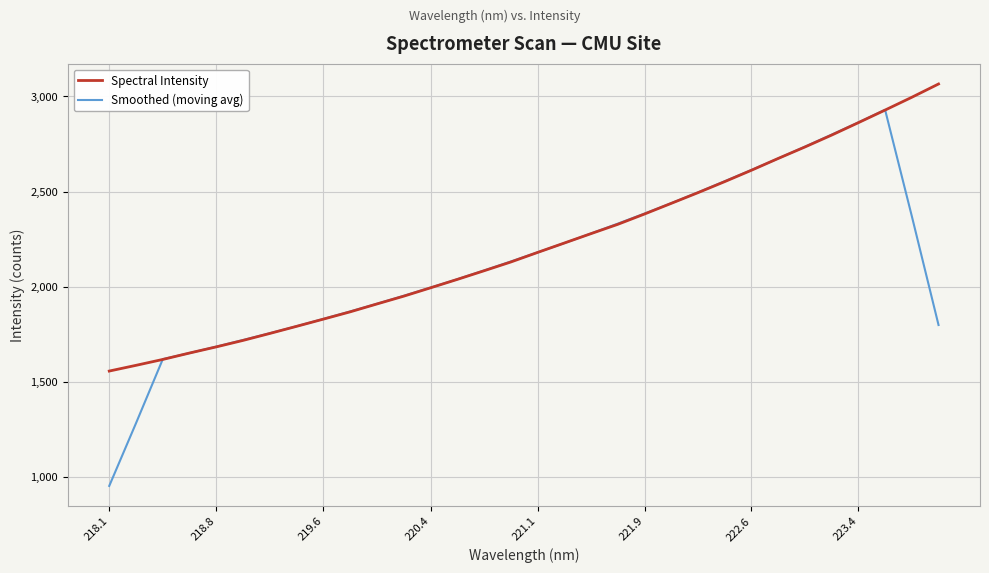

What is the lowest value of the Spectral Intensity series?

1555.8